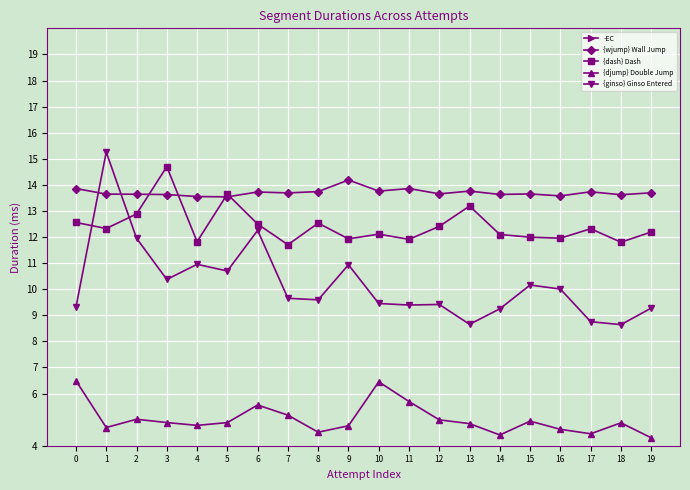

Reading left to right, what are all the values shown in this chart?

-EC: 1.8	1.8	1.8	1.8	1.8	1.8	1.8	1.8	1.8	1.8	1.8	1.8	1.8	1.8	1.8	1.8	1.8	1.8	1.8	1.8
{wjump} Wall Jump: 13.9	13.6	13.6	13.6	13.6	13.5	13.7	13.7	13.7	14.2	13.8	13.9	13.7	13.8	13.6	13.7	13.6	13.7	13.6	13.7
{dash} Dash: 12.6	12.3	12.9	14.7	11.8	13.6	12.5	11.7	12.5	11.9	12.1	11.9	12.4	13.2	12.1	12.0	12.0	12.3	11.8	12.2
{djump} Double Jump: 6.5	4.7	5.0	4.9	4.8	4.9	5.6	5.2	4.5	4.8	6.4	5.7	5.0	4.8	4.4	4.9	4.6	4.5	4.9	4.3
{ginso} Ginso Entered: 9.3	15.3	12.0	10.4	11.0	10.7	12.3	9.7	9.6	10.9	9.5	9.4	9.4	8.7	9.2	10.2	10.0	8.8	8.6	9.3